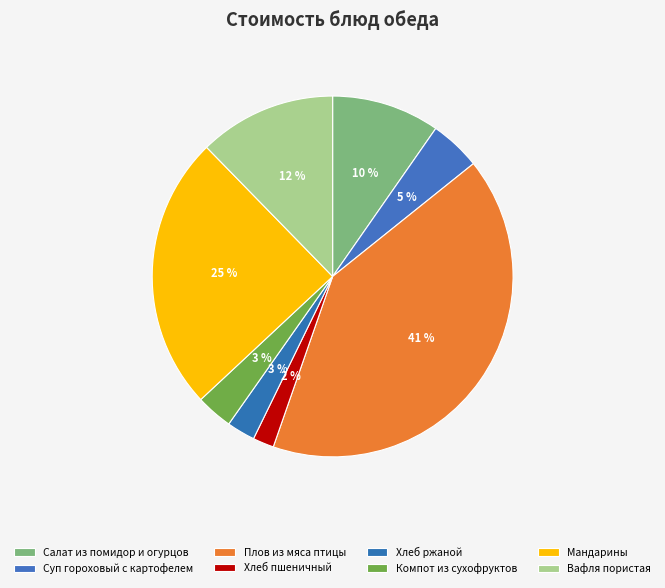

Which slice is the smallest?

Хлеб пшеничный